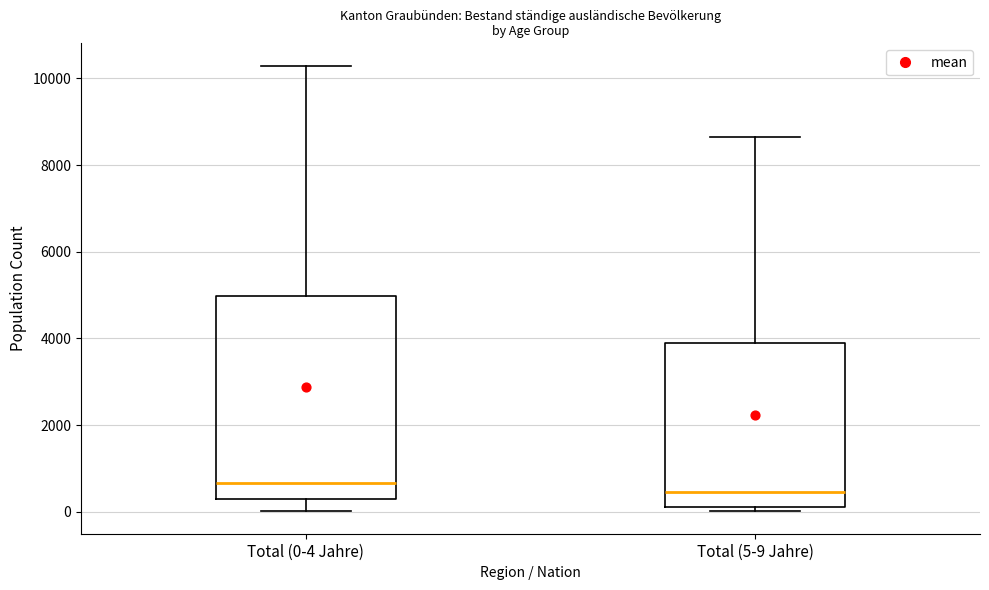

Reading left to right, read every box against the y-axis: the position of its median line, the range the box covers, and the ends of its whiskers. The values are not printed on the chart, so give them approximately, as read against the axis.

Total (0-4 Jahre): median 600, box 200 to 5000, whiskers 0 to 10200
Total (5-9 Jahre): median 400, box 0 to 3800, whiskers 0 (just below the box's lower edge) to 8600